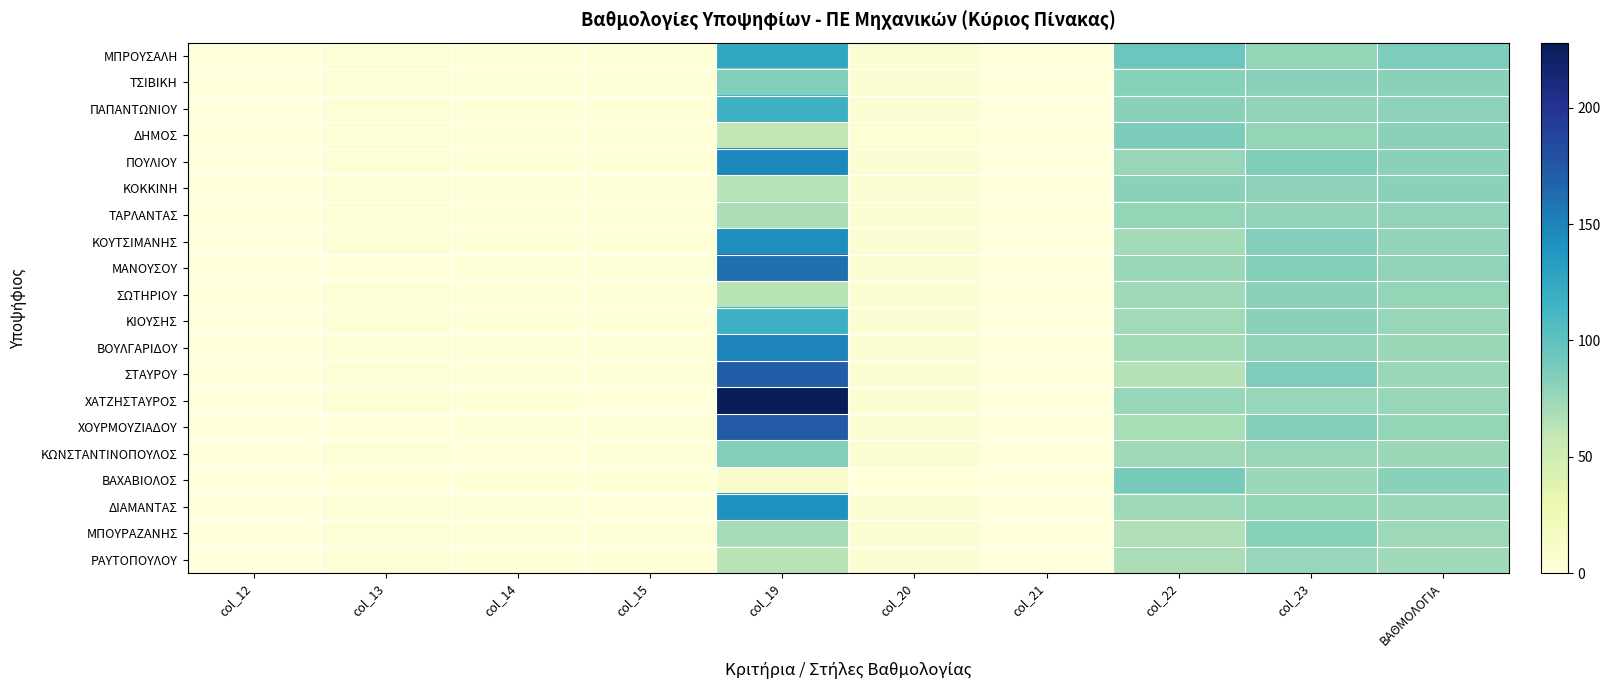

What is the spread (max minus min) of values at col_19?

218.0